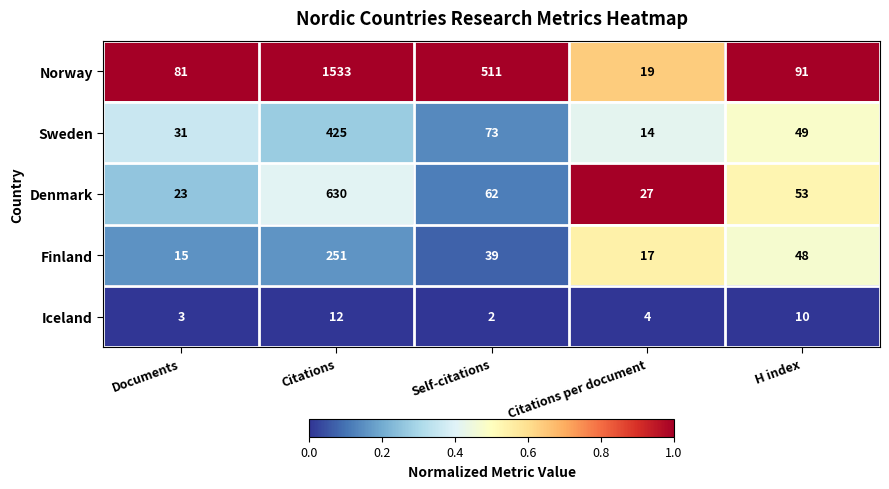

Where does the Finland series first go above 39?

Citations